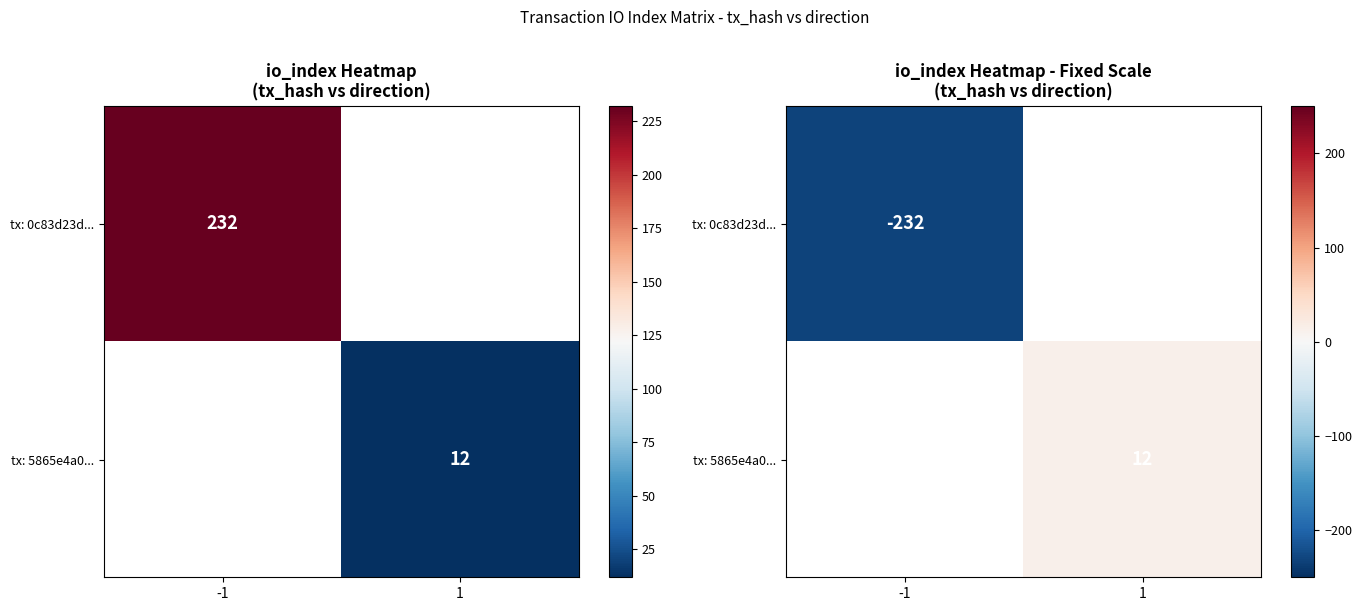

What is the approximate value of tx: 5865e4a0... at 1?

12.0